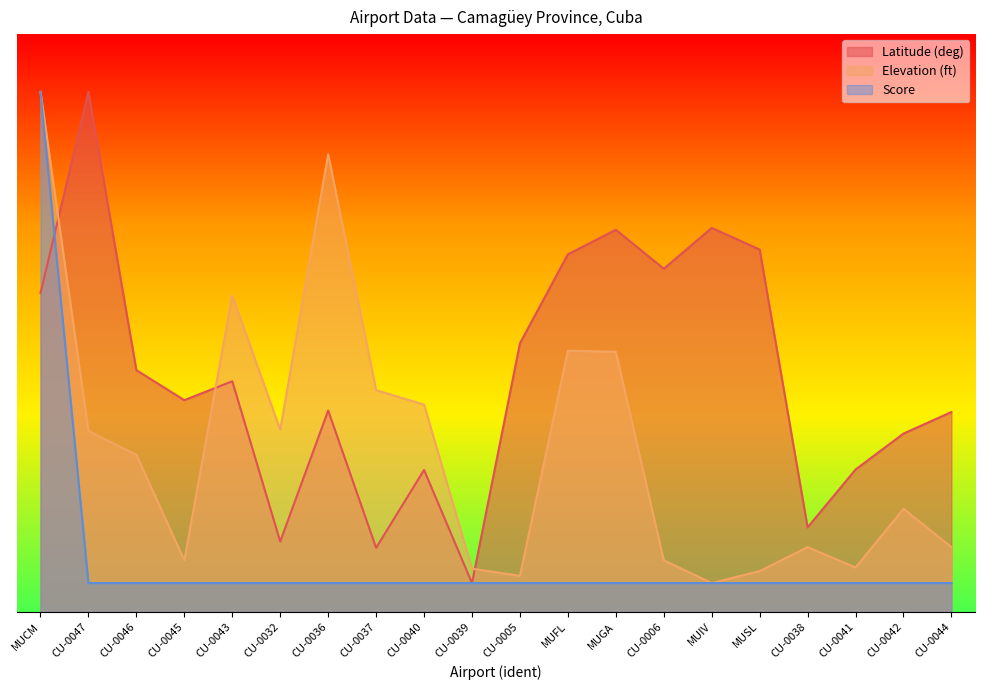

Rank the series at MUCM from lowest to highest value.

latitude_deg, elevation_ft, score